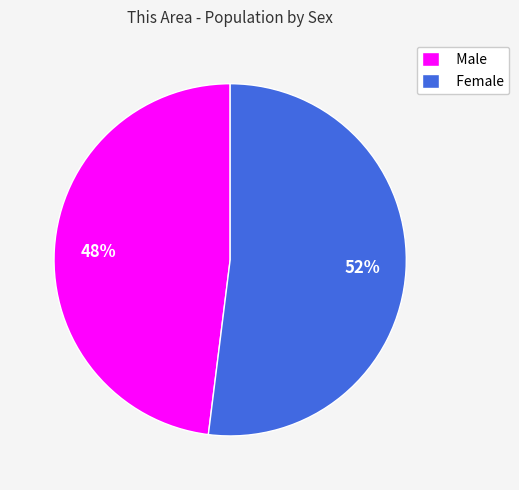

Do Male and Female together represent more than half of the pie?

Yes